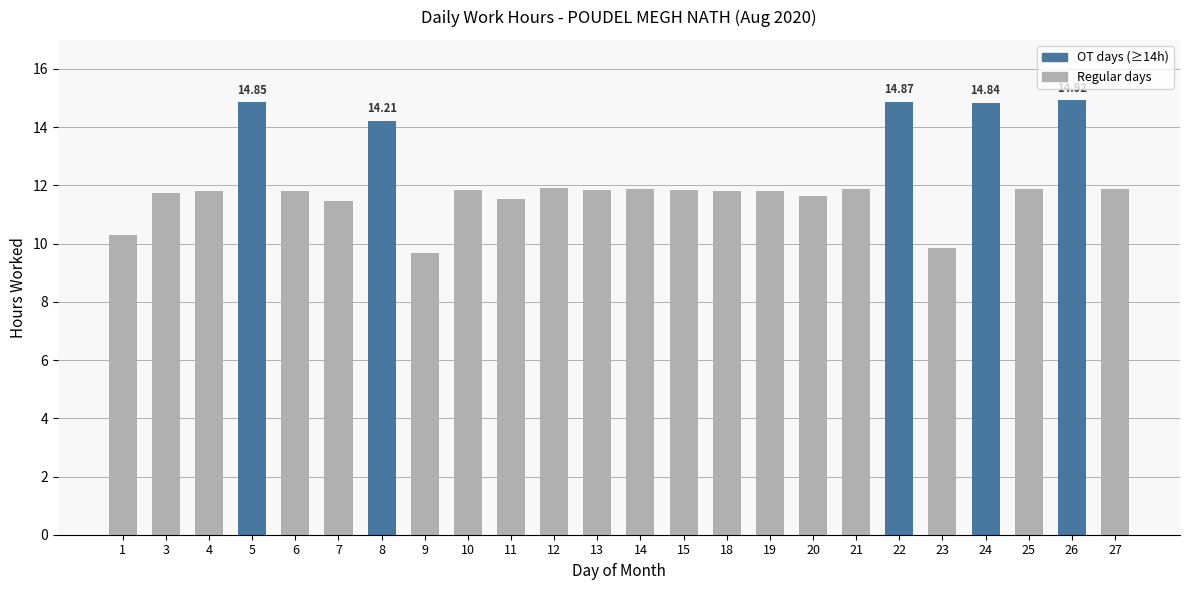

How many bars are there in total?

24